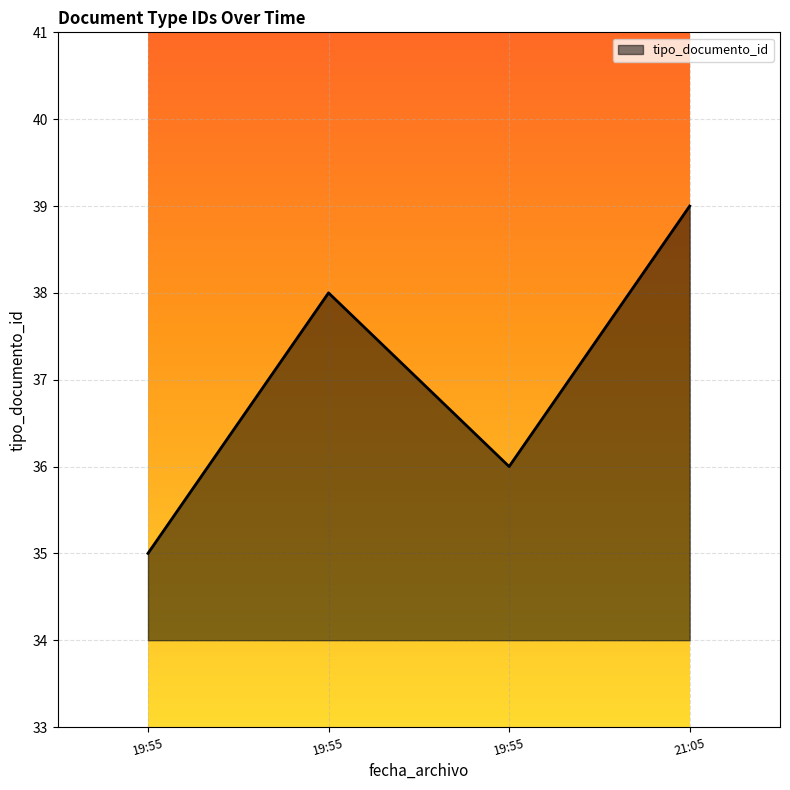

Does the chart have visible grid lines?

Yes